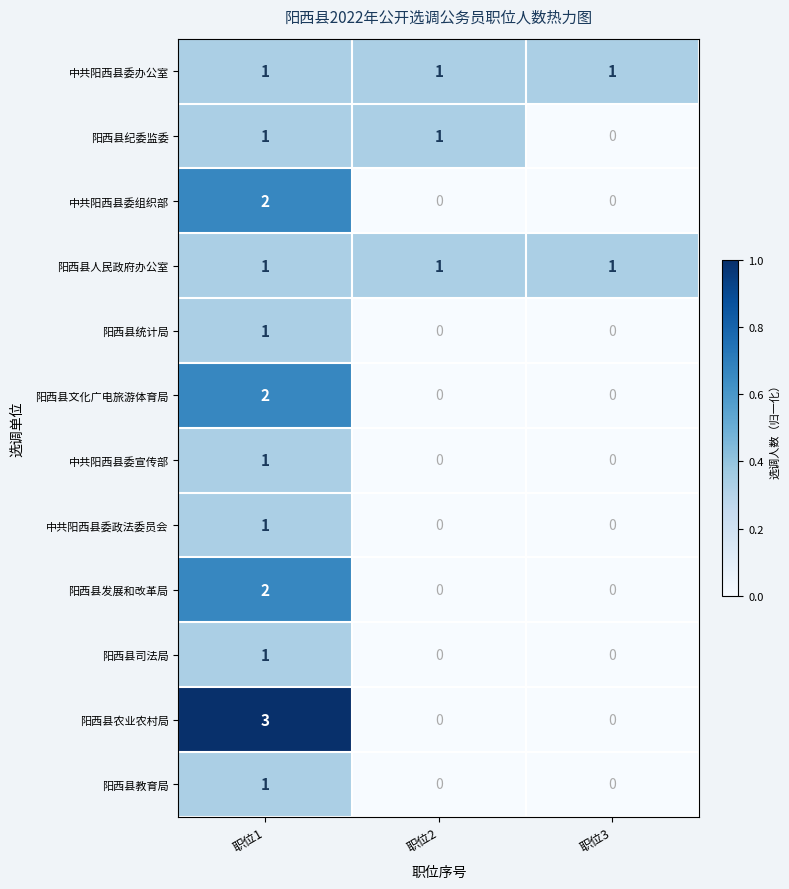

The value of 中共阳西县委宣传部 at 职位1 is 0. True or false?

False